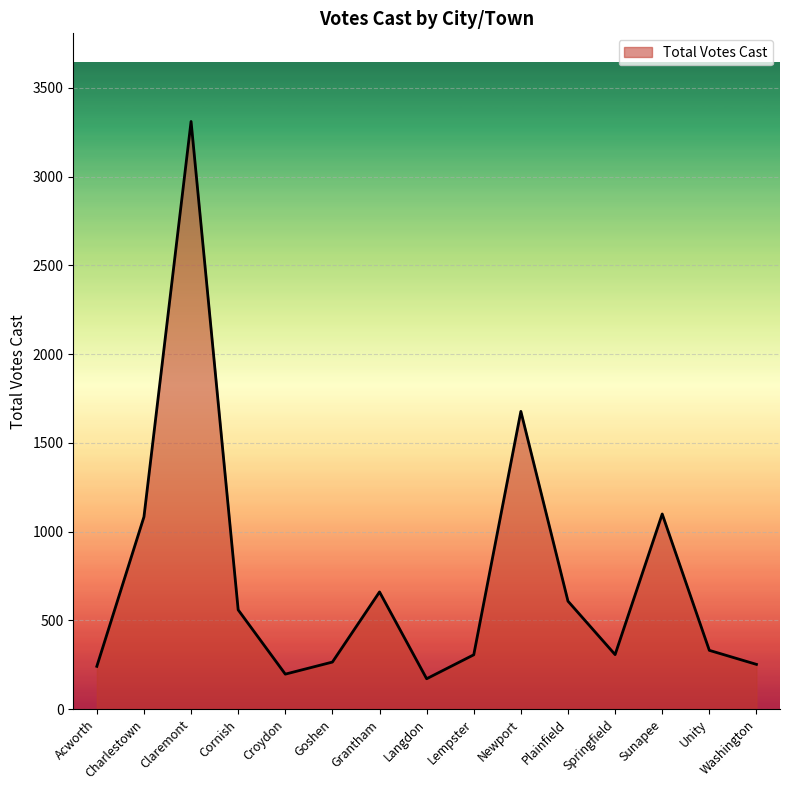

At which category does the chart reach its peak across all series?

Claremont